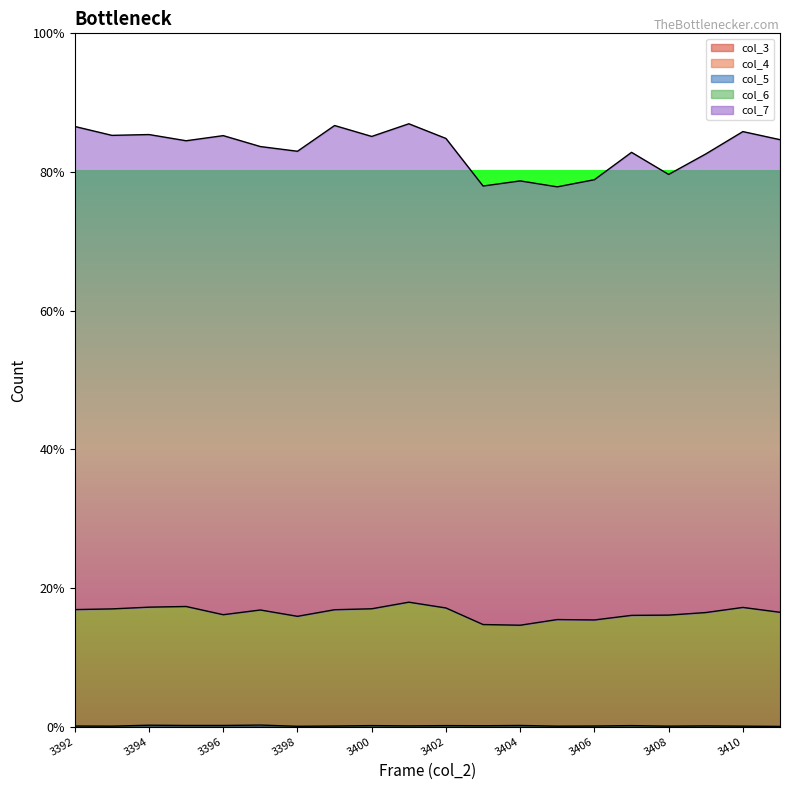

At which label does col_7 reach its peak?

3401